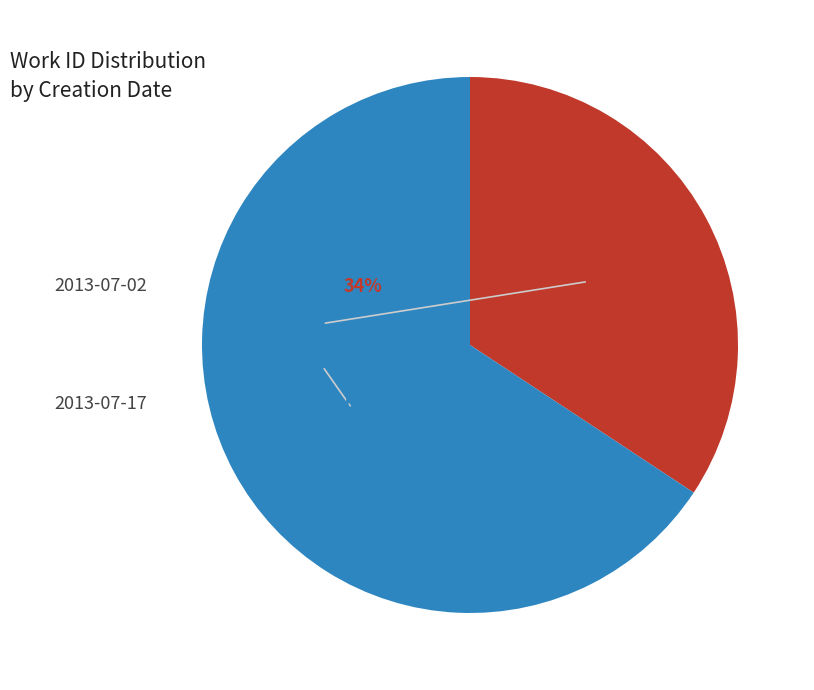

Which category accounts for the majority?

2013-07-17